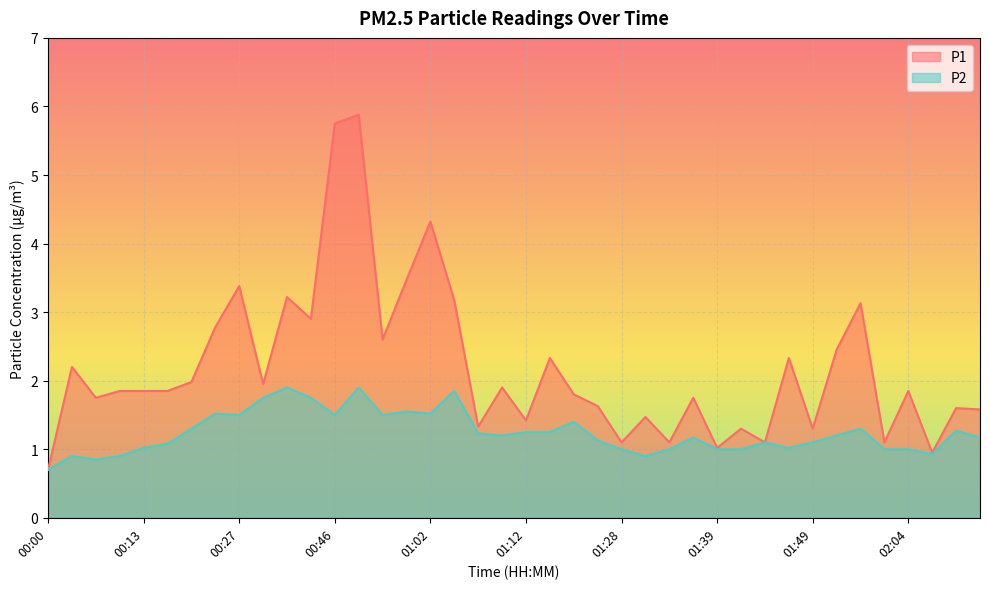

At which category is the sum across all series the highest?

00:48